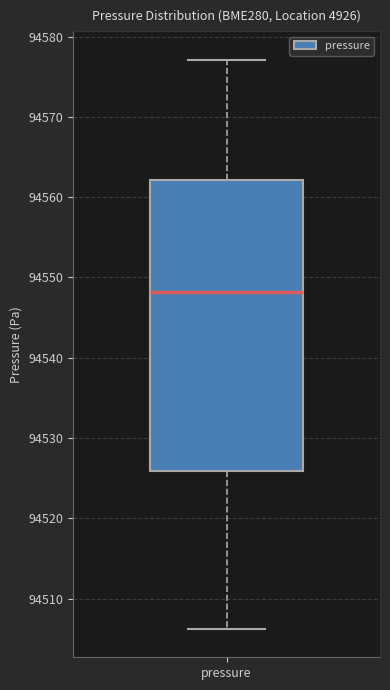

Read this box plot against the y-axis: the position of the median line, the range covered by the box, and the ends of both whiskers. The values are not printed on the chart, so give them approximately, as read against the axis.

median 94548, box 94526 to 94562, whiskers 94506 to 94577